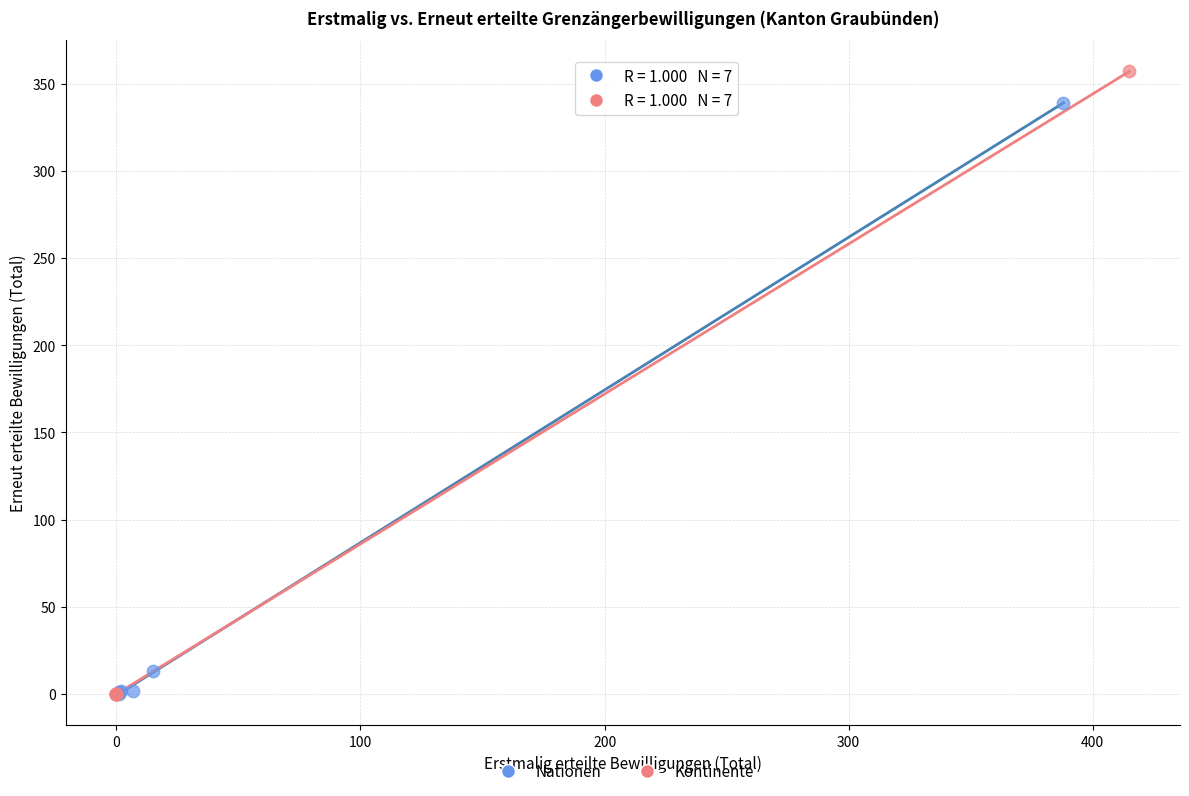

Which series contains the highest Y value?

Kontinente